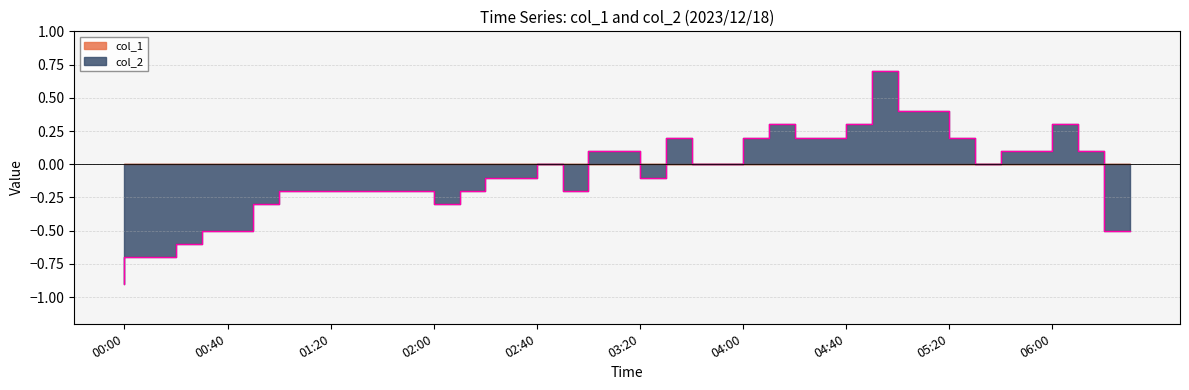

What is the average value?

-0.1